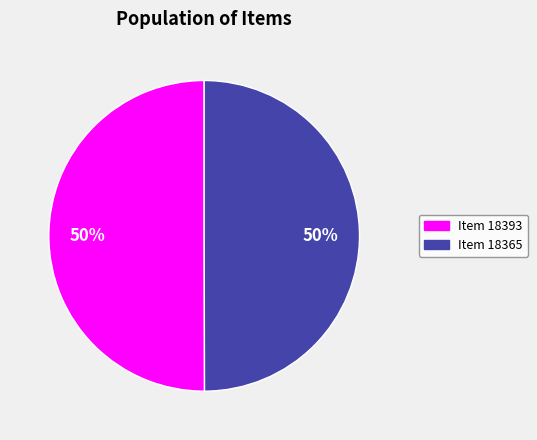

Approximately how many times larger is the value at Item 18393 compared to Item 18365?

1.0